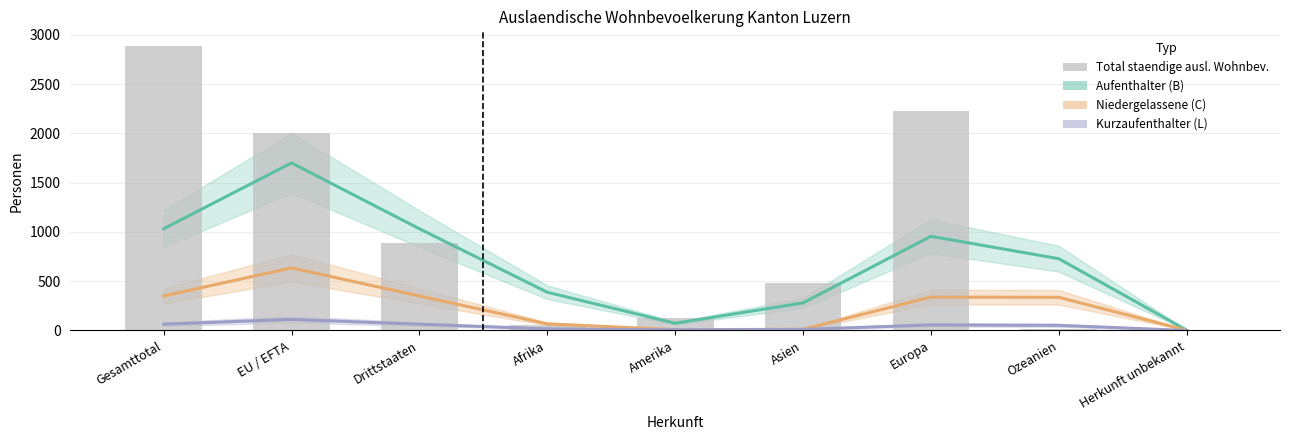

Are the bars horizontal?

No